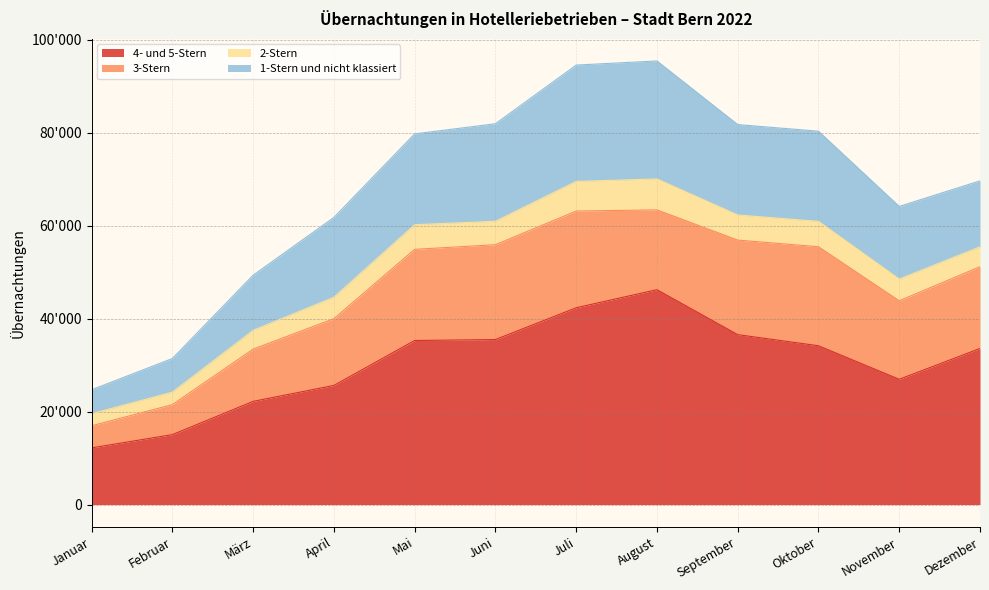

Where do 3-Stern and 1-Stern und nicht klassiert first cross each other?

April and Mai